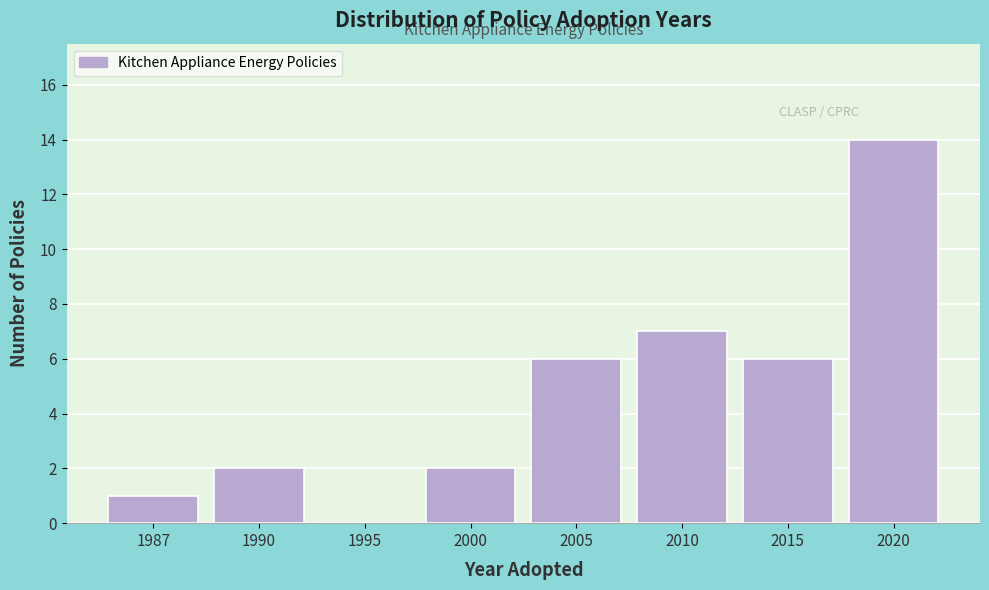

Reading right to left, list all the values displayed in this chart.

2020=14	2015=6	2010=7	2005=6	2000=2	1995=0	1990=2	1987=1